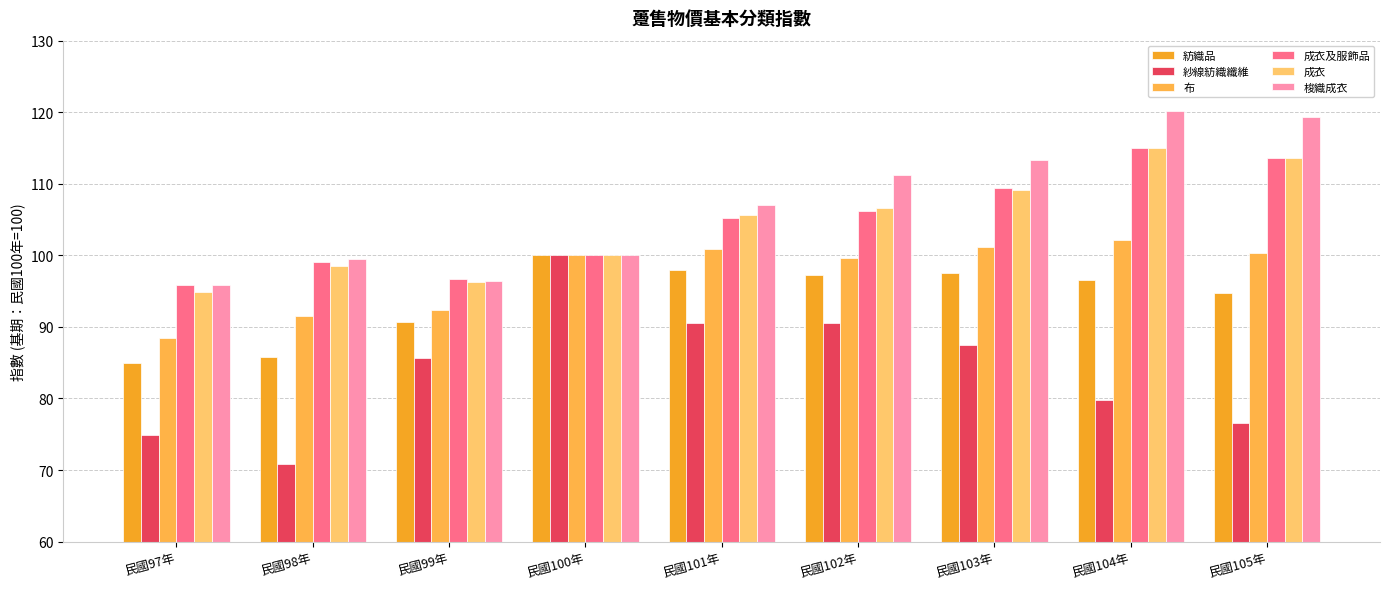

What are all the series names shown in the legend?

紡織品, 紗線紡織纖維, 布, 成衣及服飾品, 成衣, 梭織成衣